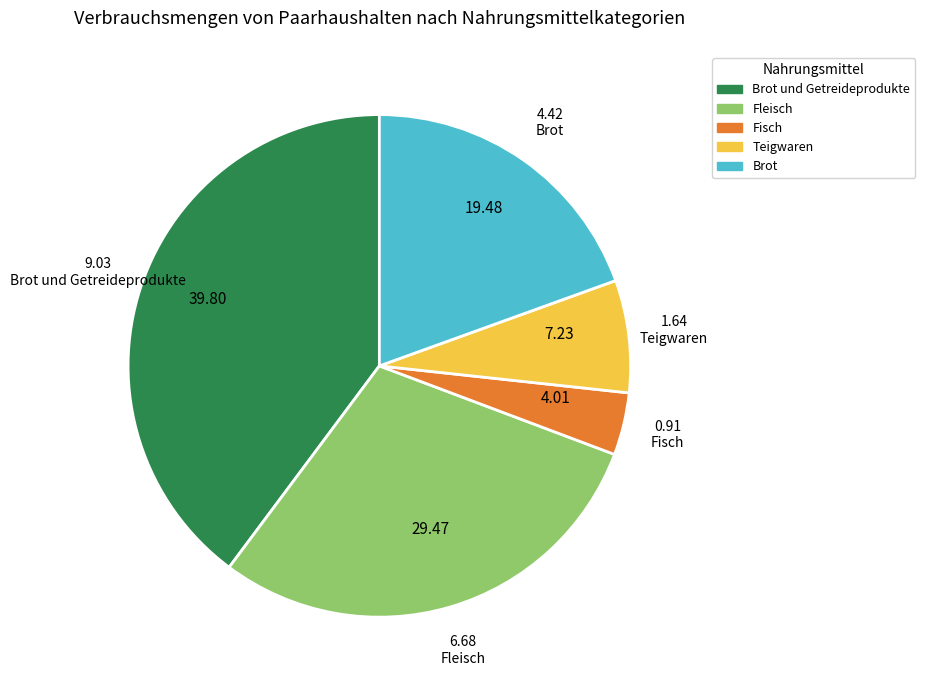

Does any single category account for the majority?

No